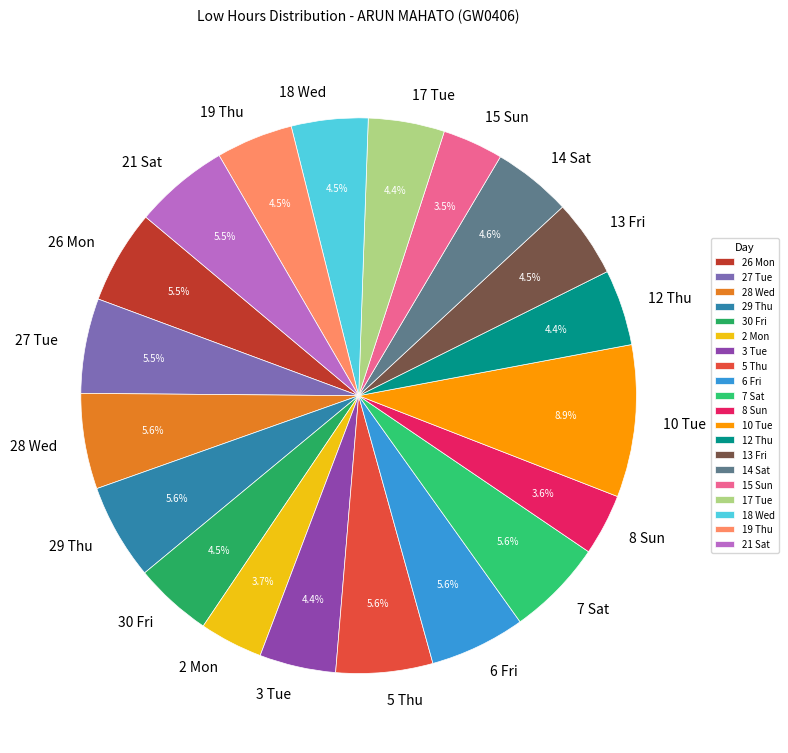

Approximately how many times larger is the value at 7 Sat compared to 10 Tue?

0.6